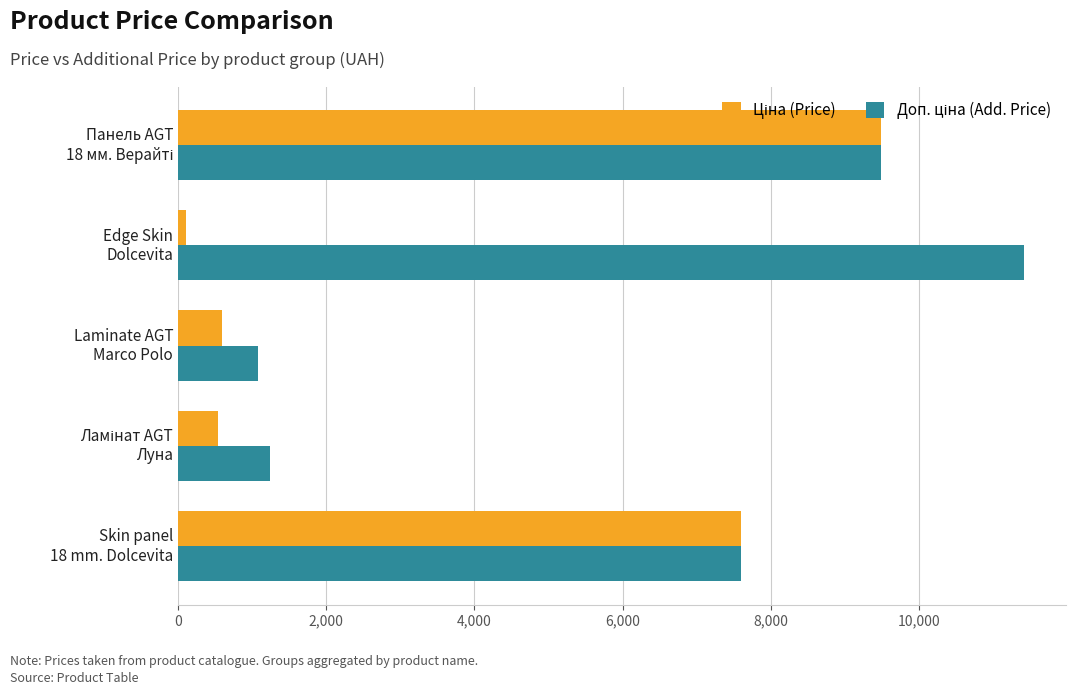

What is the greatest value displayed?

11410.0